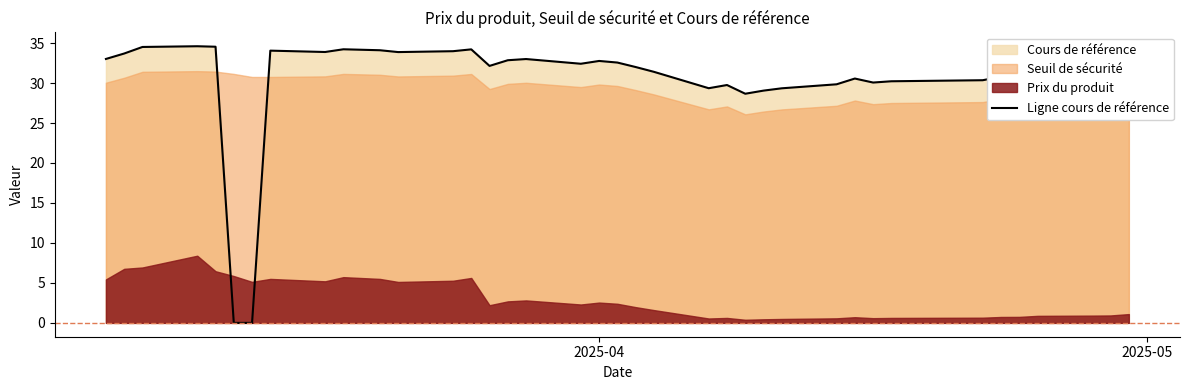

True or false: the data has more than 0 interior local peaks.

True